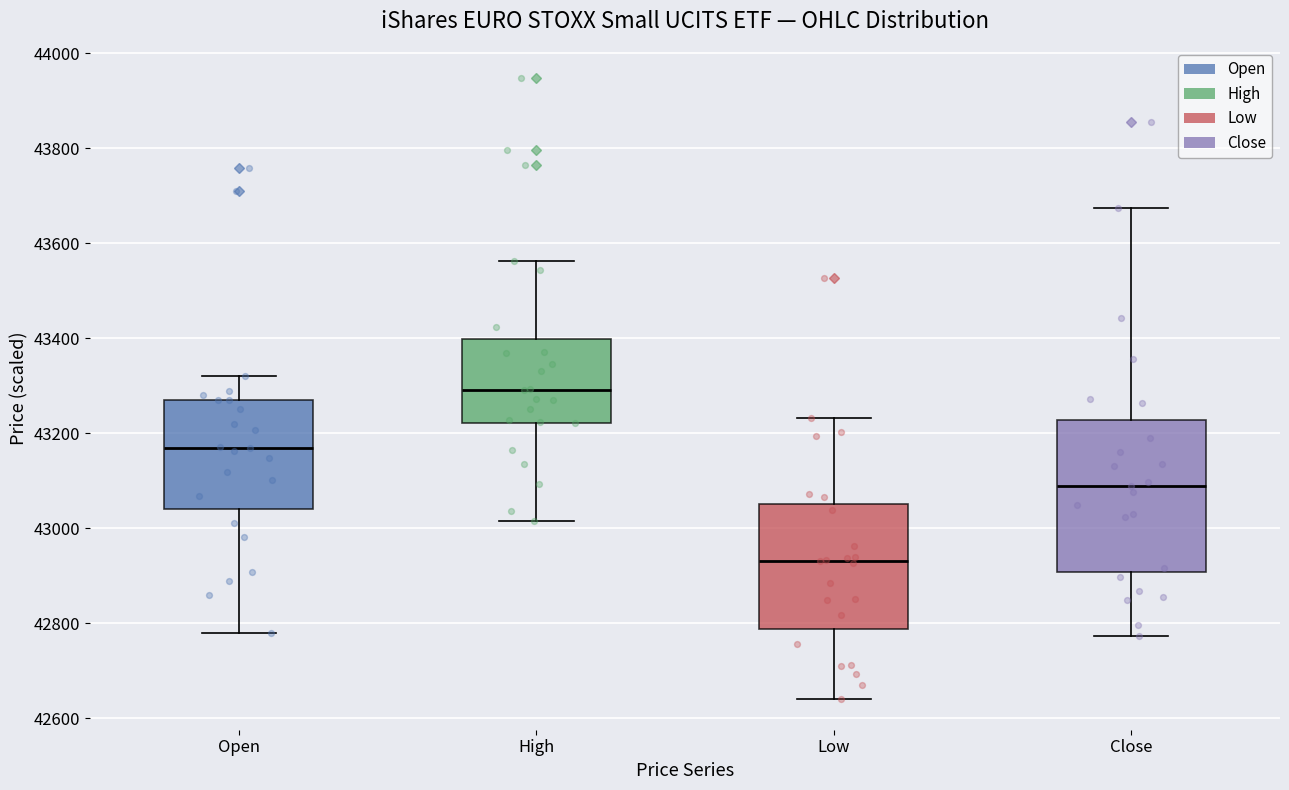

Reading left to right, read every box against the y-axis: the position of its median line, the range the box covers, and the ends of its whiskers. The values are not printed on the chart, so give them approximately, as read against the axis.

Open: median 43160, box 43040 to 43260, whiskers 42780 to 43320
High: median 43300, box 43220 to 43400, whiskers 43020 to 43560
Low: median 42940, box 42780 to 43060, whiskers 42640 to 43240
Close: median 43080, box 42900 to 43220, whiskers 42780 to 43680